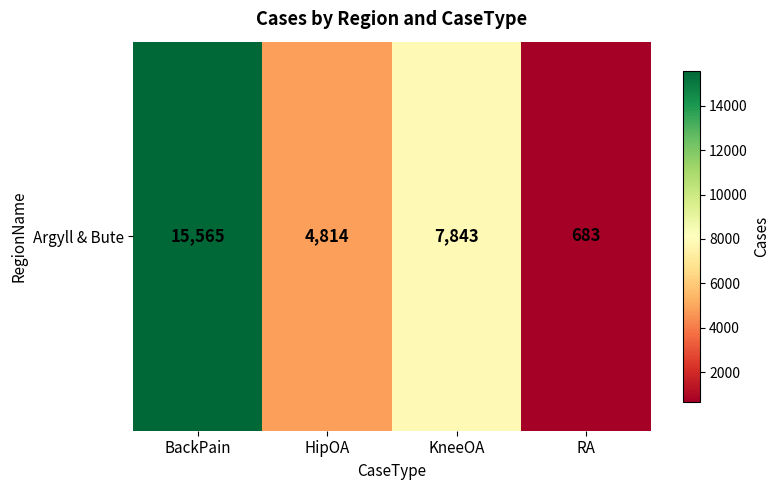

Reading left to right, transcribe all the data shown in this chart.

BackPain=15565	HipOA=4814	KneeOA=7843	RA=683